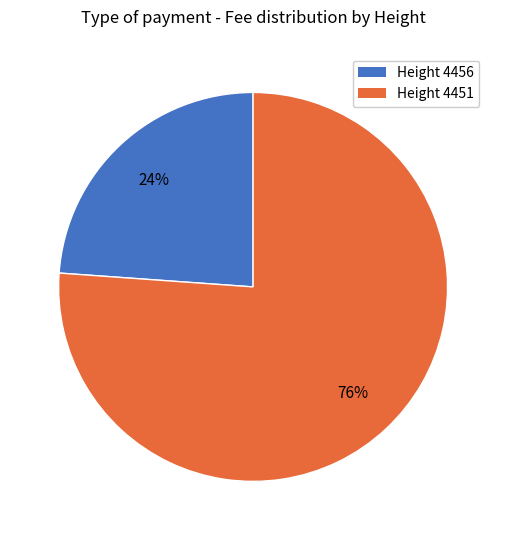

The Height 4456 slice represents 12% of the pie. True or false?

False